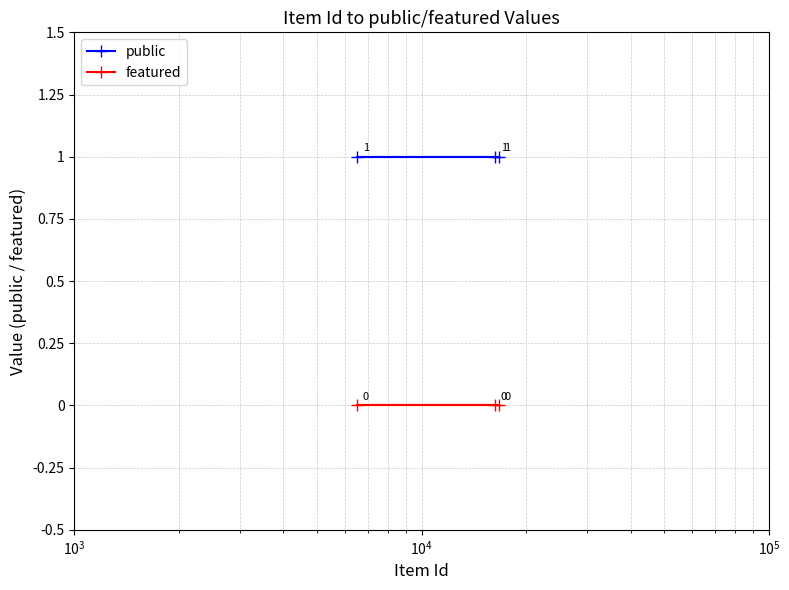

Is this an area chart (filled region under the line)?

No